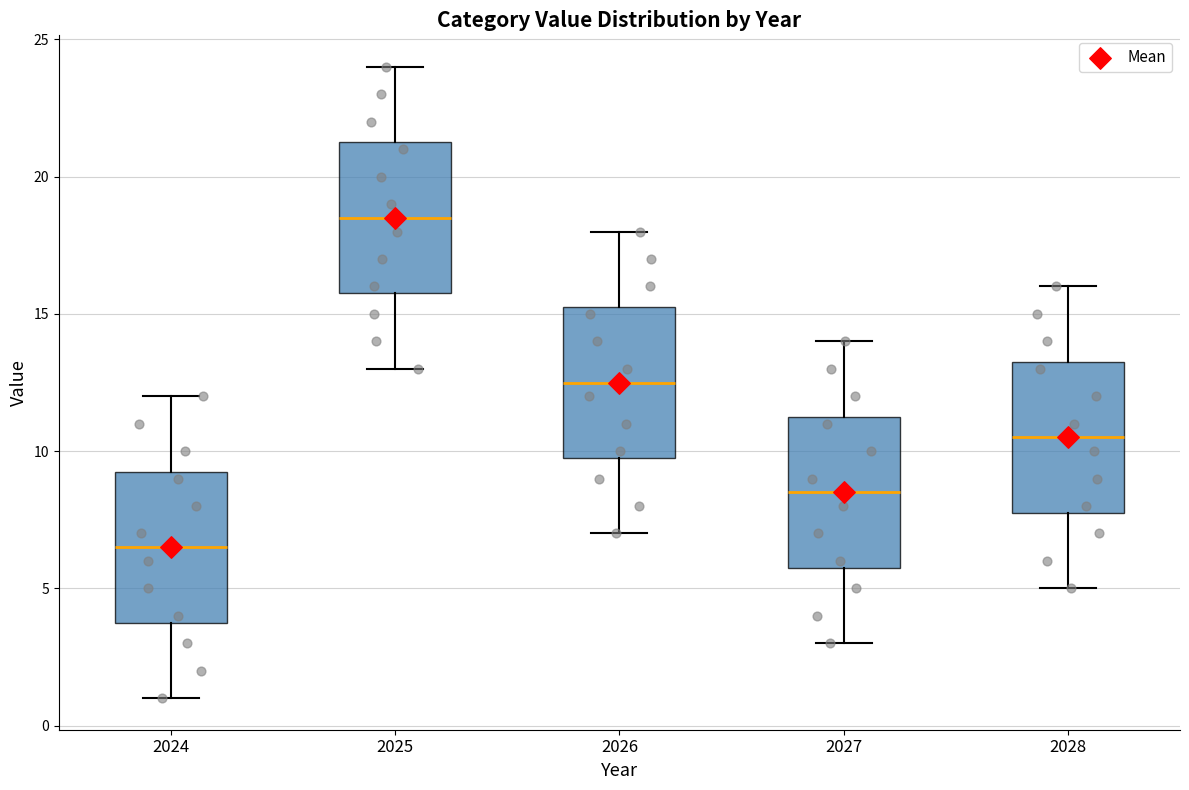

Reading left to right, transcribe this box plot: for each box, give where its median line is, the range the box spans, and where its two whiskers end, as read against the y-axis. The values are not printed on the chart, so give them approximately, as read against the axis.

2024: median 6.5, box 4.0 to 9.5, whiskers 1.0 to 12.0
2025: median 18.5, box 16.0 to 21.5, whiskers 13.0 to 24.0
2026: median 12.5, box 10.0 to 15.5, whiskers 7.0 to 18.0
2027: median 8.5, box 6.0 to 11.5, whiskers 3.0 to 14.0
2028: median 10.5, box 8.0 to 13.5, whiskers 5.0 to 16.0